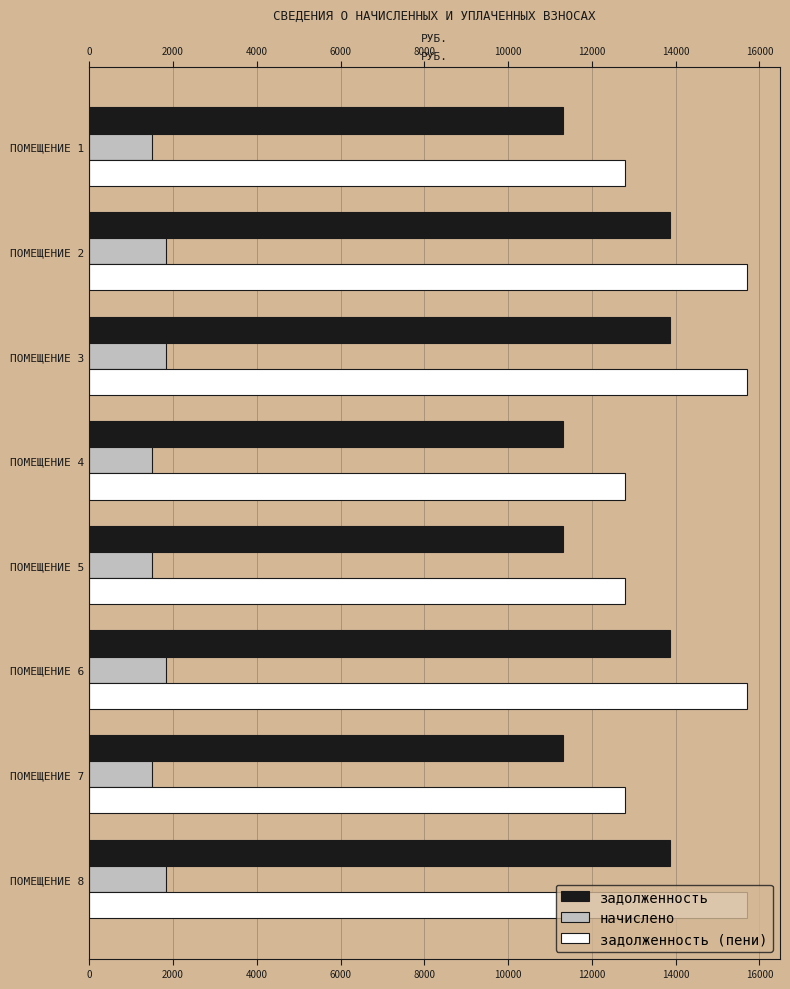

What is the value of the задолженность (пени) bar at the 1st from the left?

12796.1